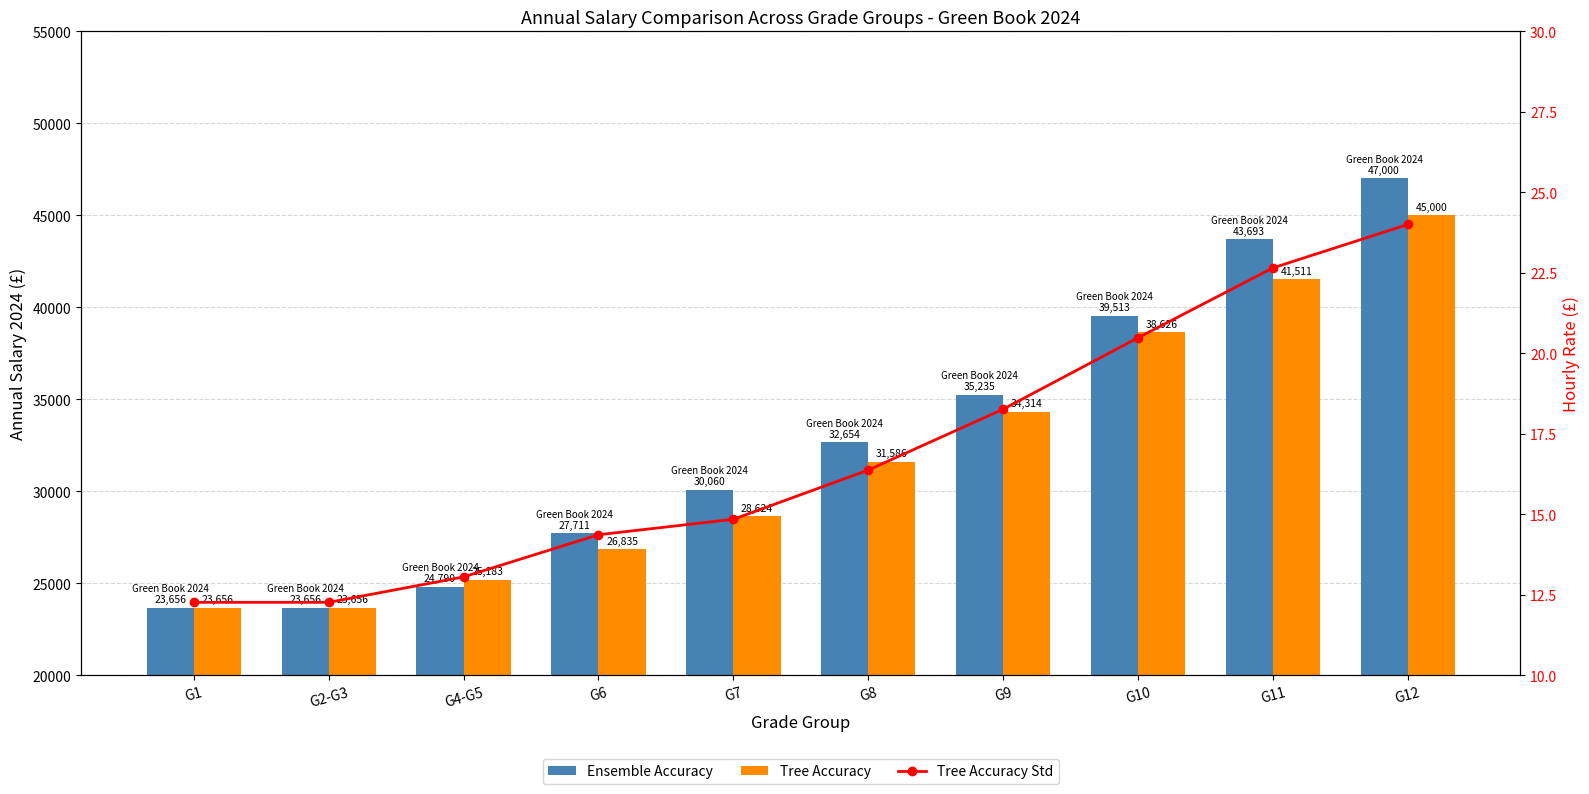

What is the sum of the Tree Accuracy values at G4-G5 and G9?

59497.0